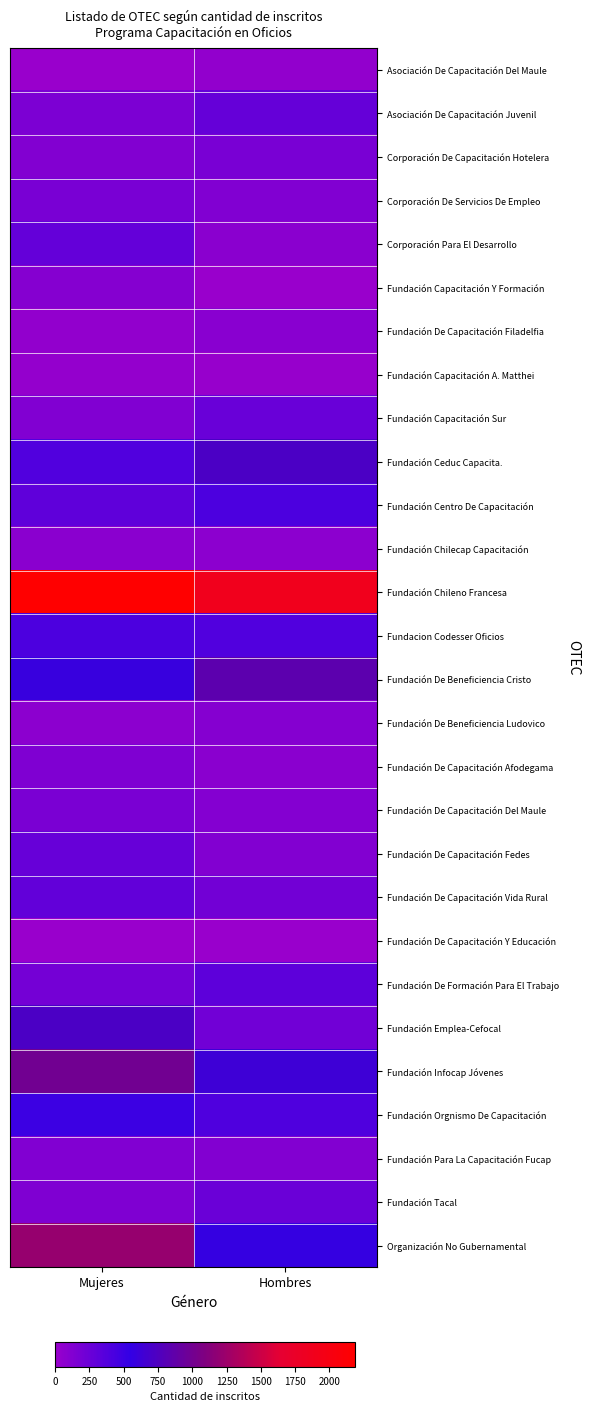

Reading right to left, transcribe all the data shown in this chart.

Asociación De Capacitación Del Maule: Hombres=37	Mujeres=3
Asociación De Capacitación Juvenil: Hombres=278	Mujeres=155
Corporación De Capacitación Hotelera: Hombres=179	Mujeres=128
Corporación De Servicios De Empleo: Hombres=133	Mujeres=174
Corporación Para El Desarrollo: Hombres=83	Mujeres=284
Fundación Capacitación Y Formación: Hombres=3	Mujeres=110
Fundación De Capacitación Filadelfia: Hombres=93	Mujeres=39
Fundación Capacitación A. Matthei: Hombres=9	Mujeres=33
Fundación Capacitación Sur: Hombres=259	Mujeres=133
Fundación Ceduc Capacita.: Hombres=722	Mujeres=387
Fundación Centro De Capacitación: Hombres=414	Mujeres=314
Fundación Chilecap Capacitación: Hombres=73	Mujeres=77
Fundación Chileno Francesa: Hombres=1883	Mujeres=2186
Fundacion Codesser Oficios: Hombres=386	Mujeres=411
Fundación De Beneficiencia Cristo: Hombres=843	Mujeres=586
Fundación De Beneficiencia Ludovico: Hombres=105	Mujeres=70
Fundación De Capacitación Afodegama: Hombres=84	Mujeres=144
Fundación De Capacitación Del Maule: Hombres=112	Mujeres=168
Fundación De Capacitación Fedes: Hombres=123	Mujeres=272
Fundación De Capacitación Vida Rural: Hombres=210	Mujeres=294
Fundación De Capacitación Y Educación: Hombres=8	Mujeres=7
Fundación De Formación Para El Trabajo: Hombres=320	Mujeres=200
Fundación Emplea-Cefocal: Hombres=221	Mujeres=724
Fundación Infocap Jóvenes: Hombres=630	Mujeres=992
Fundación Orgnismo De Capacitación: Hombres=396	Mujeres=502
Fundación Para La Capacitación Fucap: Hombres=121	Mujeres=134
Fundación Tacal: Hombres=254	Mujeres=142
Organización No Gubernamental: Hombres=571	Mujeres=1214